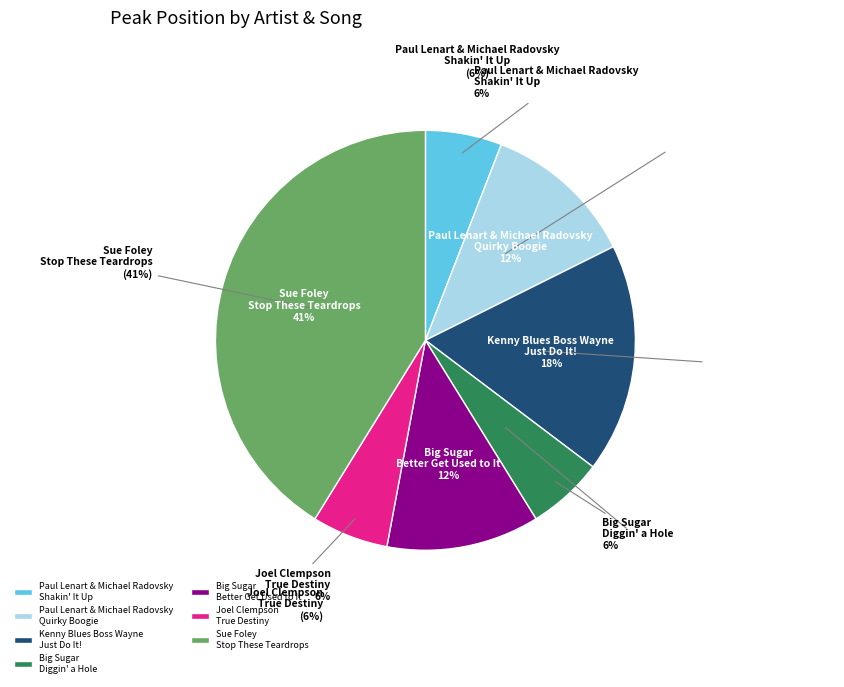

To the nearest percent, what is the average slice percentage?

14%